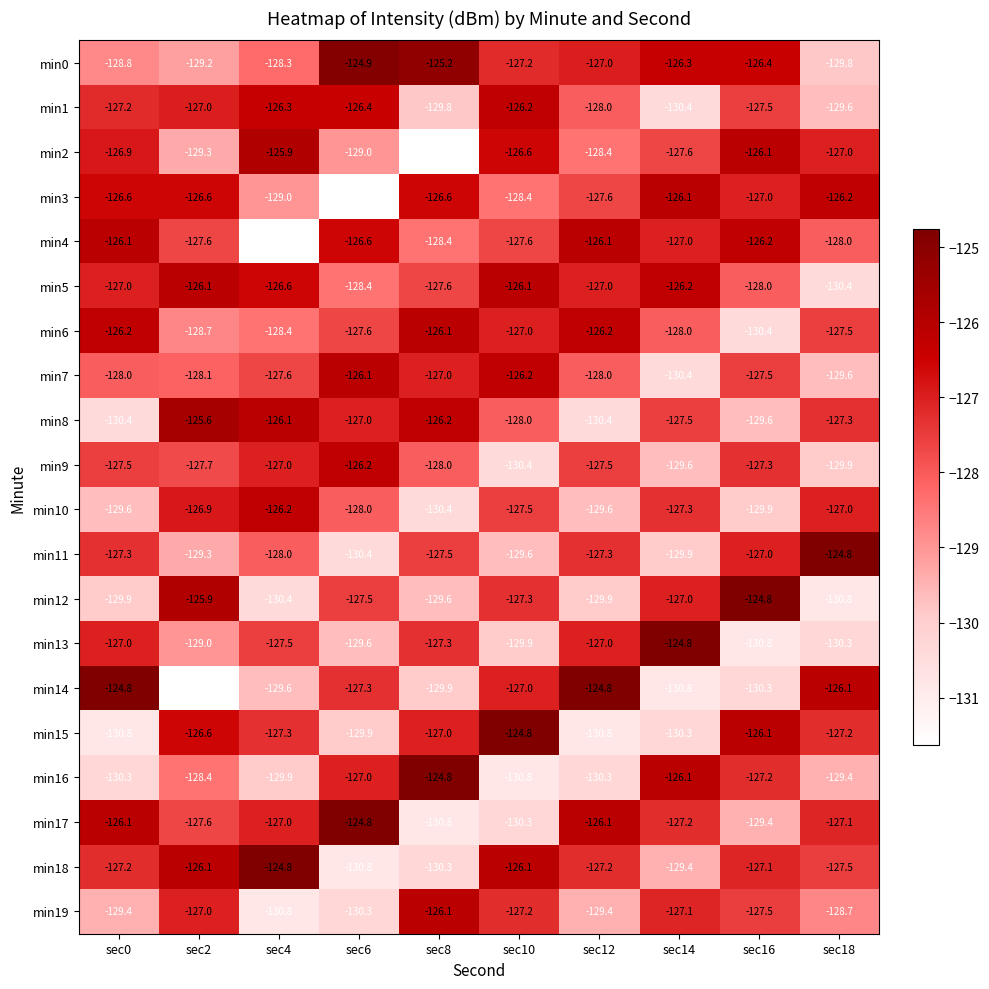

How many series are shown in this chart?

20